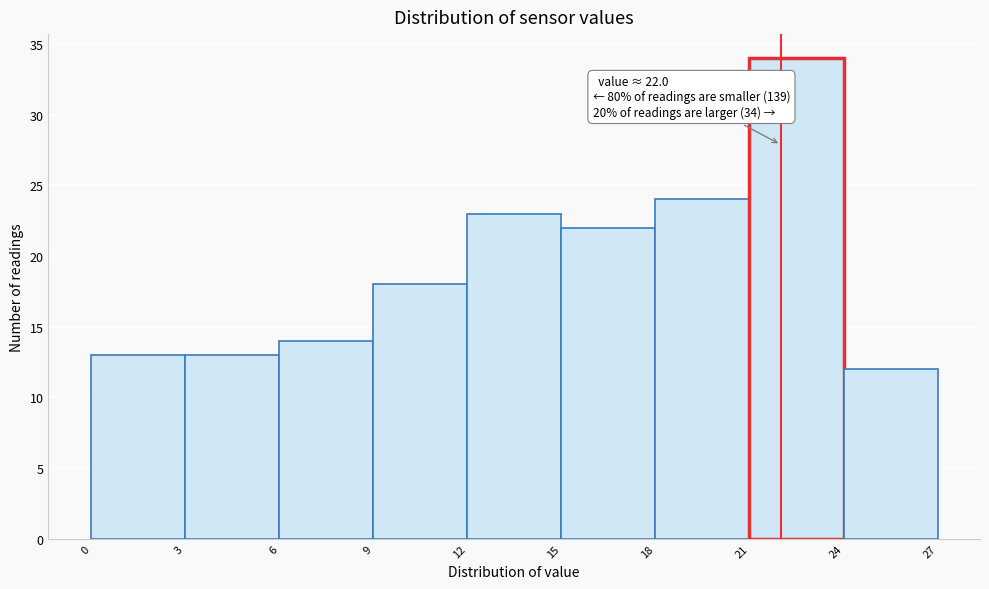

Over which range of the x-axis is the bar tallest?

21 to 24